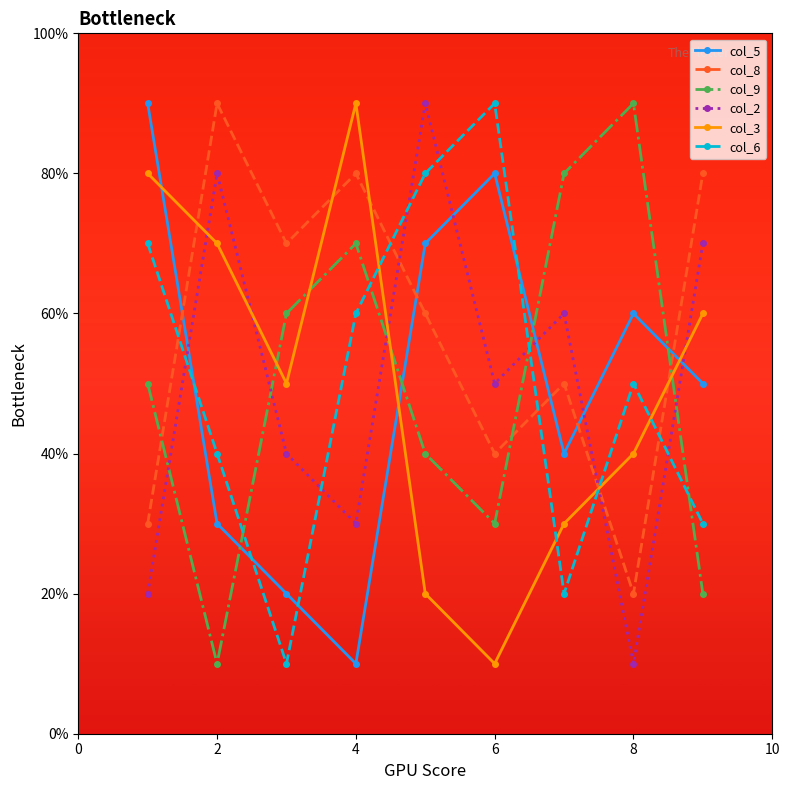

At how many categories does at least one series exceed 6?

9